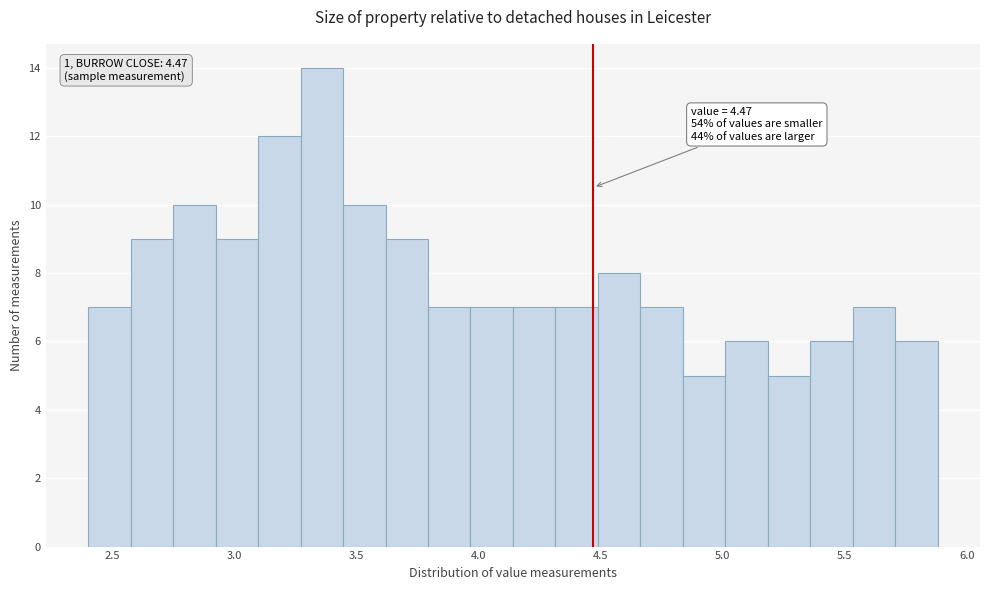

Around what value on the x-axis is the tallest bar? Give the approximate position of its centre, as read against the axis.

3.35